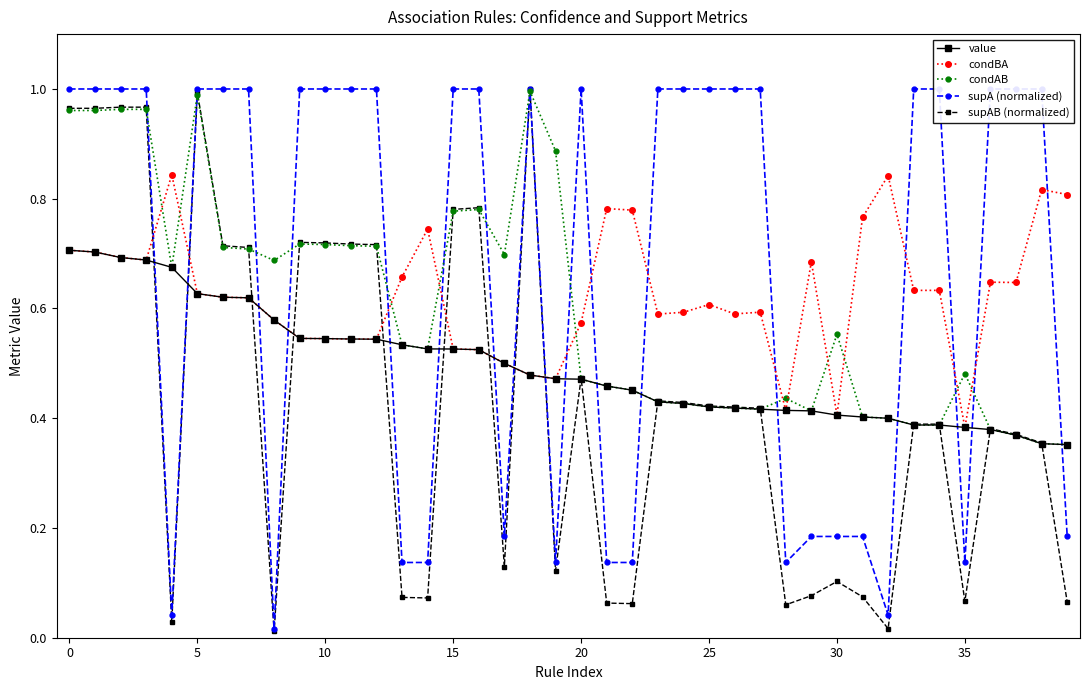

True or false: supAB (normalized) and condBA intersect in this chart.

True